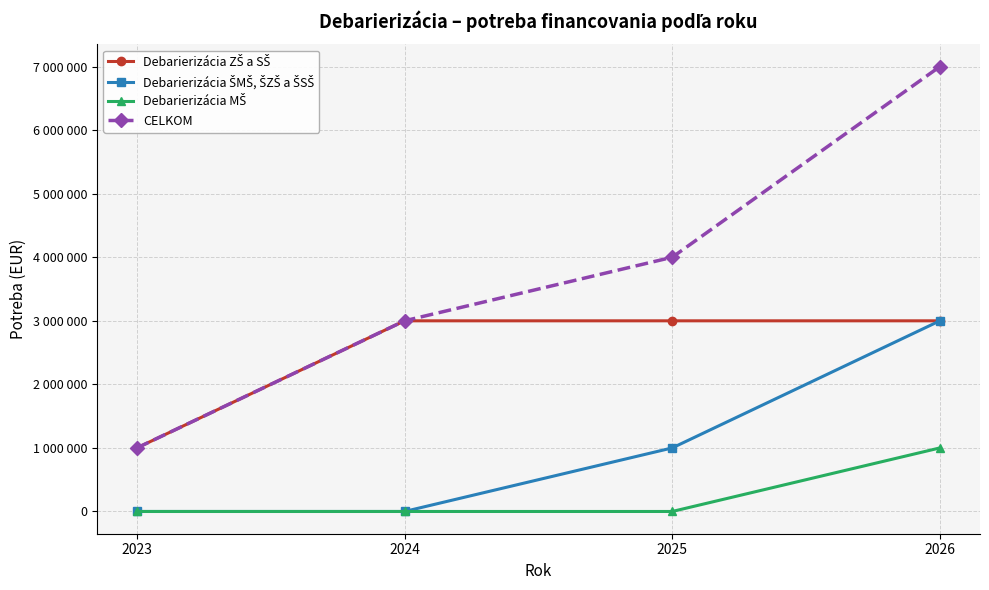

Which series has the largest range (max minus min)?

CELKOM